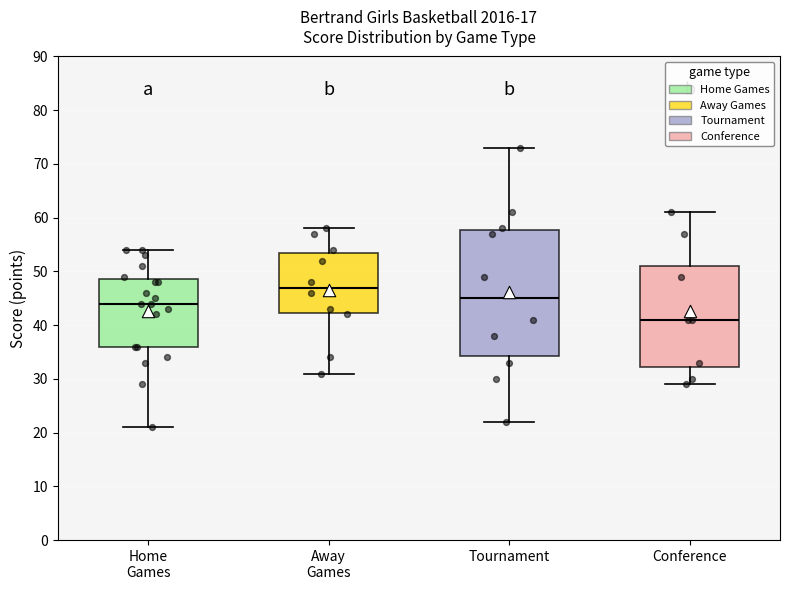

Reading left to right, transcribe this box plot: for each box, give where its median line is, the range the box spans, and where its two whiskers end, as read against the y-axis. The values are not printed on the chart, so give them approximately, as read against the axis.

Home Games: median 44, box 36 to 49, whiskers 21 to 54
Away Games: median 47, box 42 to 54, whiskers 31 to 58
Tournament: median 45, box 34 to 58, whiskers 22 to 73
Conference: median 41, box 32 to 51, whiskers 29 to 61